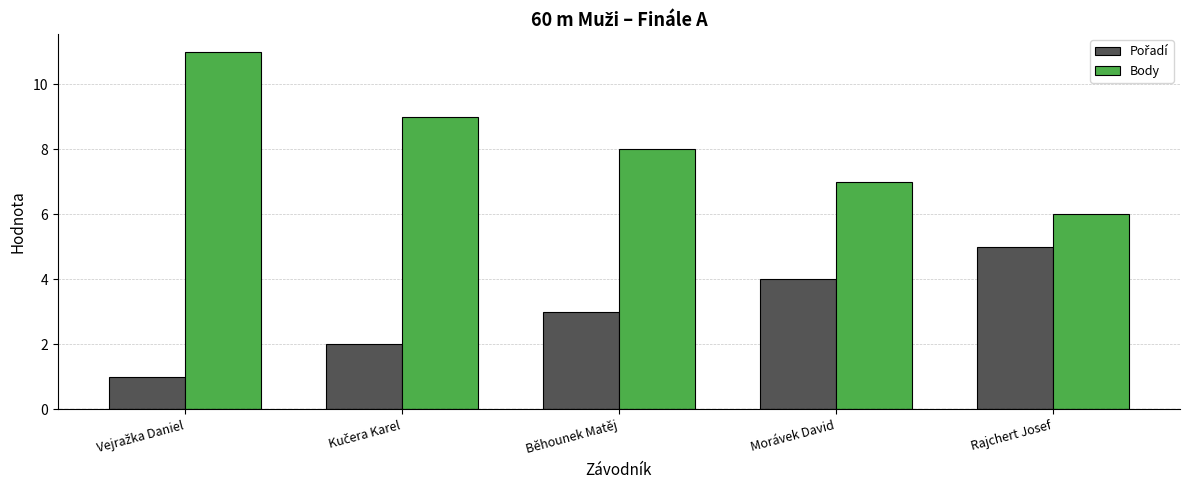

Which series has the largest range (max minus min)?

Body